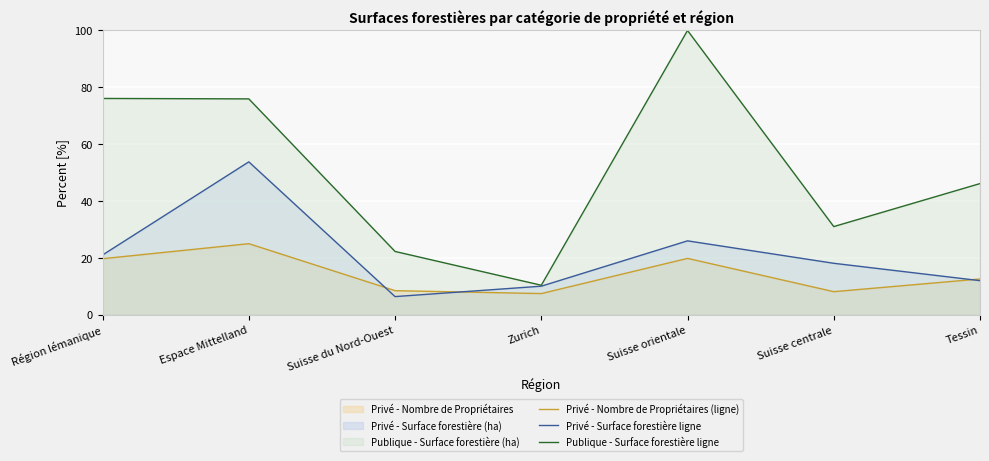

What is the value of the Publique - Surface forestière ligne point at the 6th from the left?

31.0